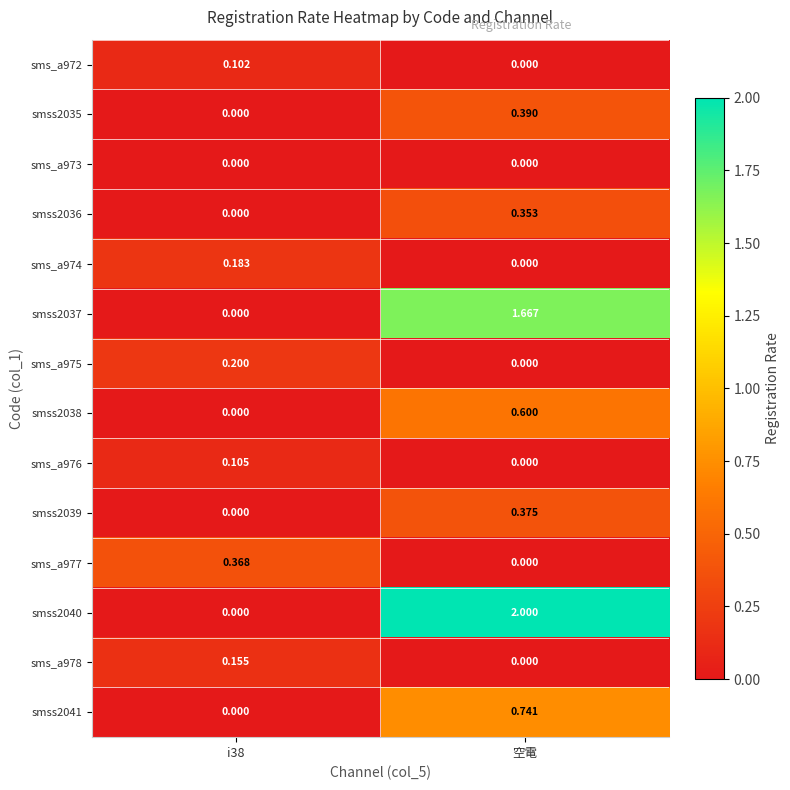

At which category does the chart reach its peak across all series?

空電